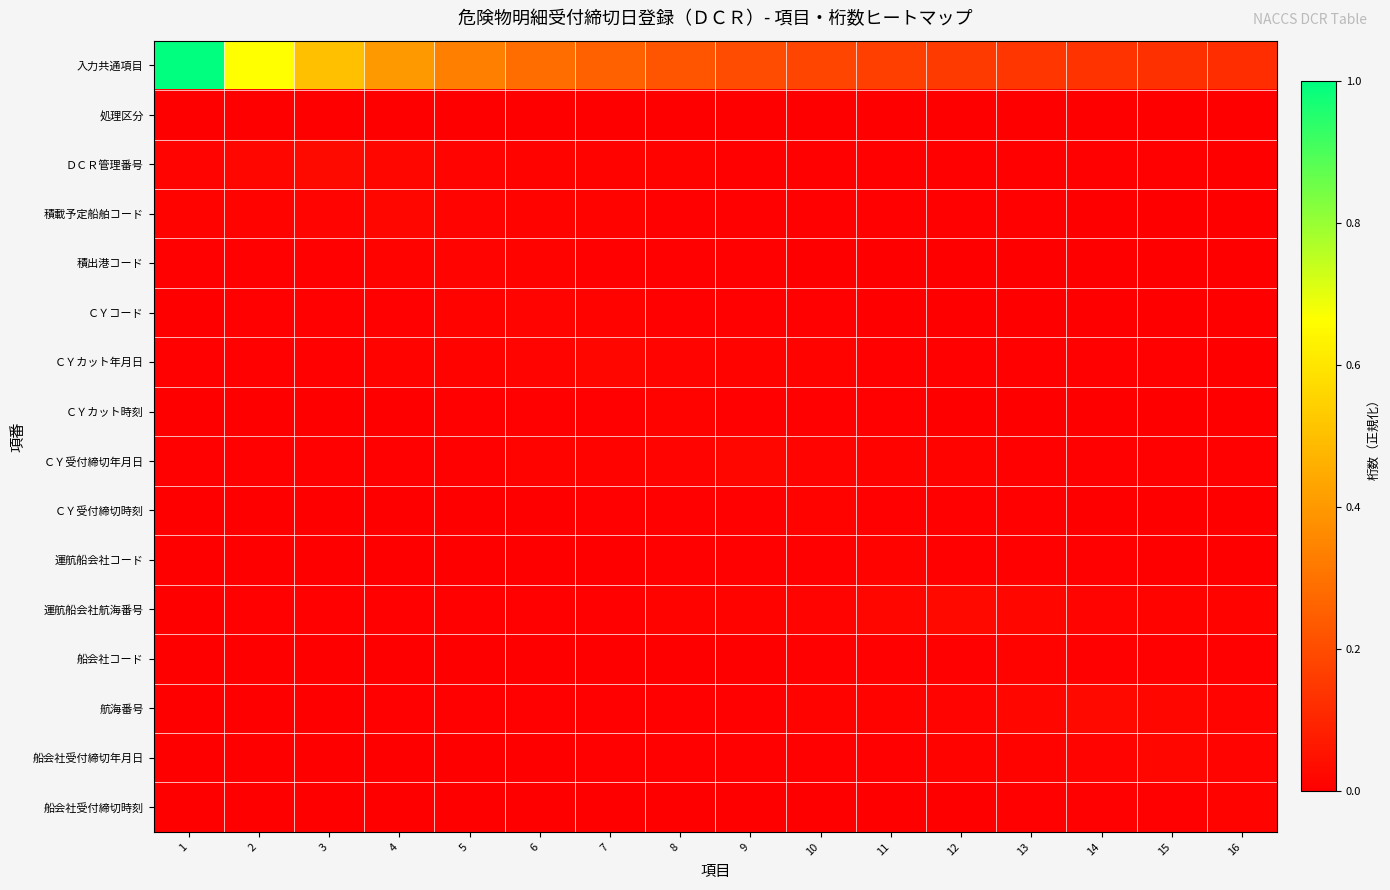

At how many categories does at least one series exceed 0?

16